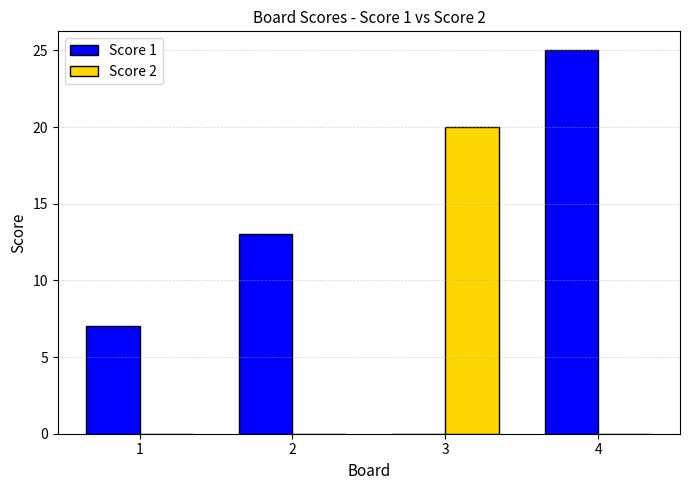

How many distinct data groups are displayed?

2